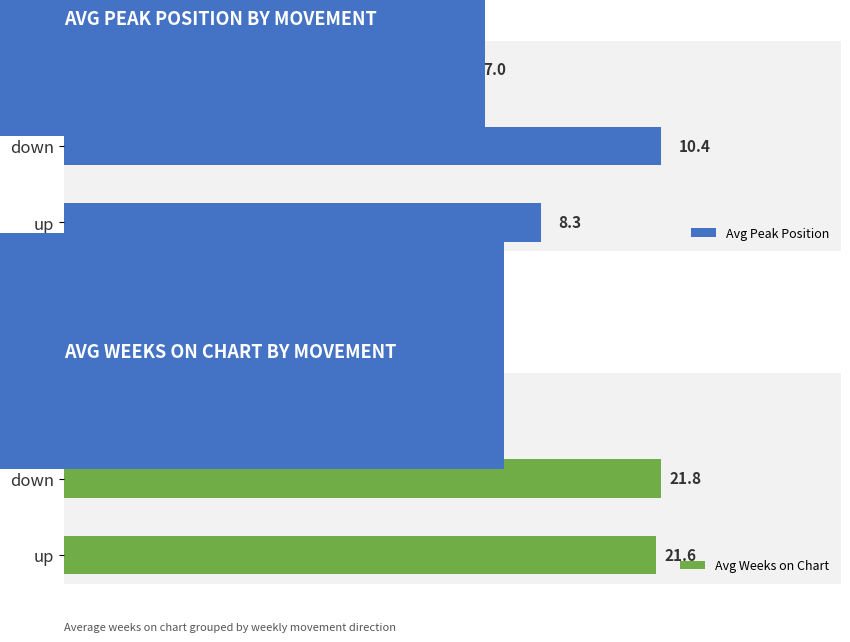

What are all the series names shown in the legend?

Avg Peak Position, Avg Weeks on Chart